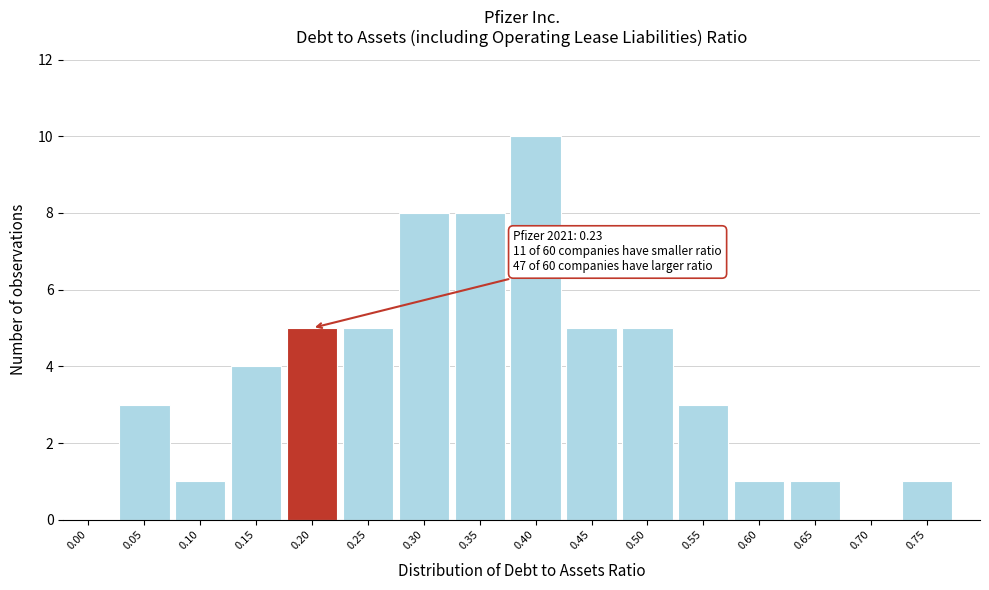

Reading left to right, what are all the values shown in this chart?

0.00=0	0.05=3	0.10=1	0.15=4	0.20=5	0.25=5	0.30=8	0.35=8	0.40=10	0.45=5	0.50=5	0.55=3	0.60=1	0.65=1	0.70=0	0.75=1